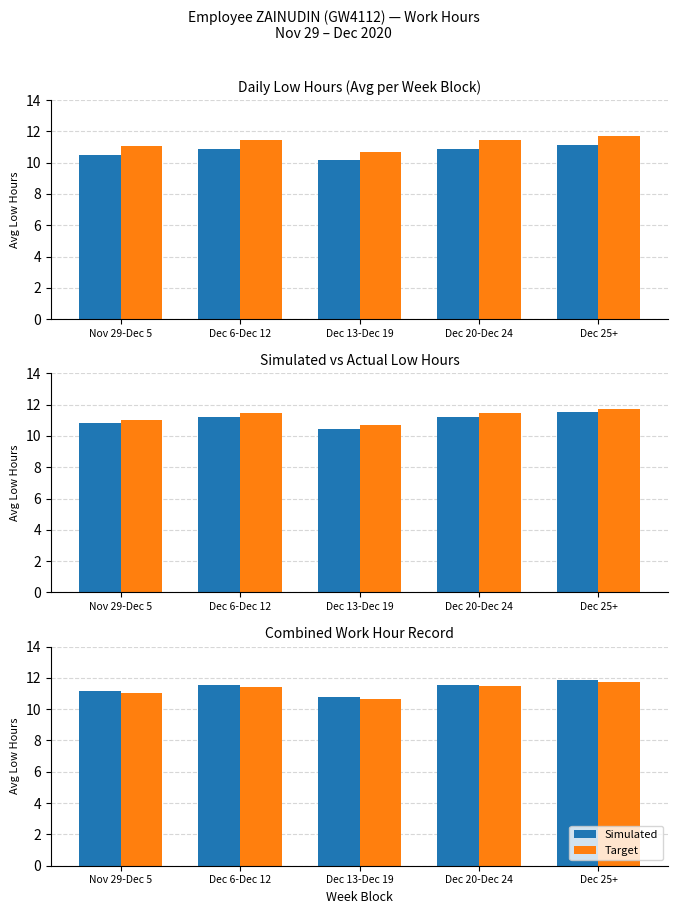

What is the lowest value of the Target series?

10.7